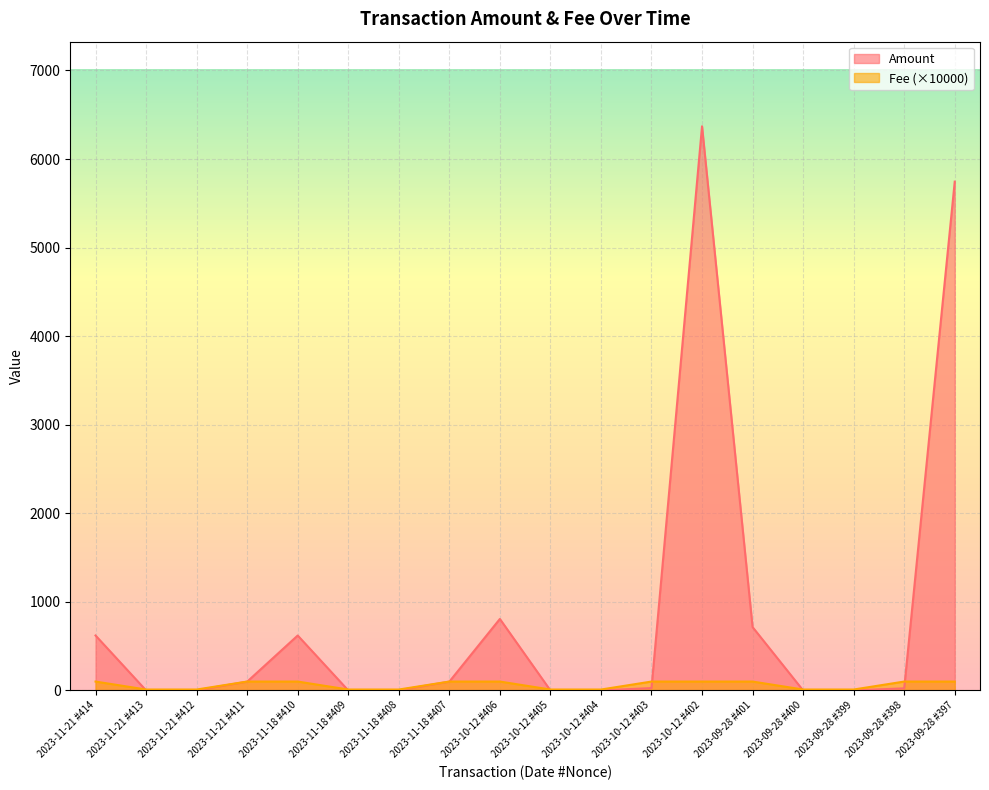

Which series changed the most between 2023-10-12 #402 and 2023-09-28 #398?

Amount